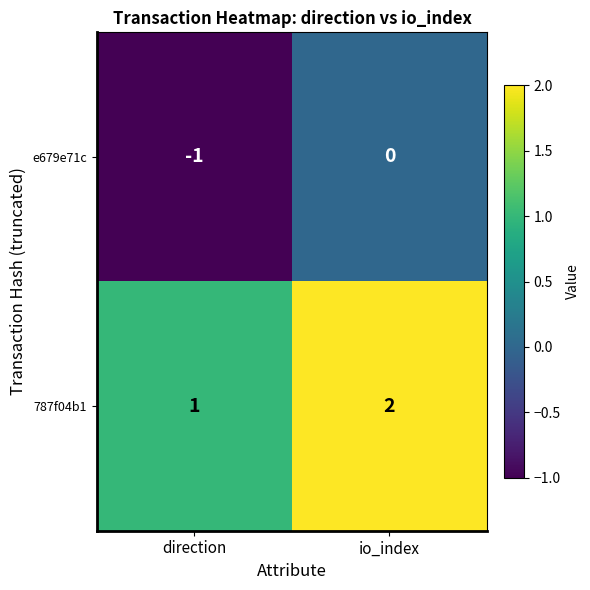

Count the number of data series in this chart.

2